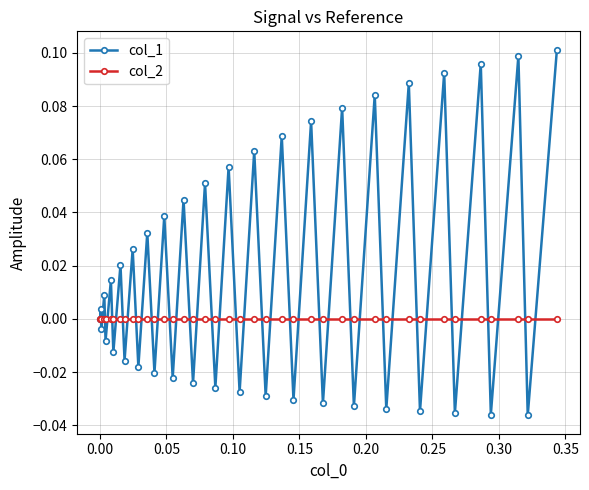

How many lines are shown in the chart?

2